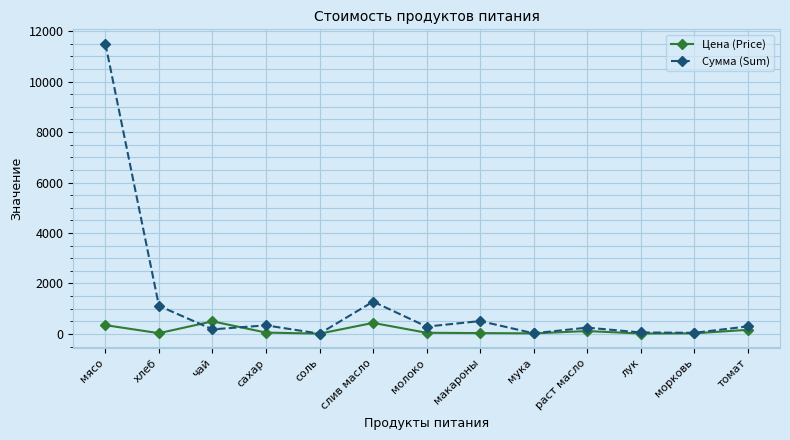

True or false: Сумма (Sum) has a value of 299.8 at томат.

True